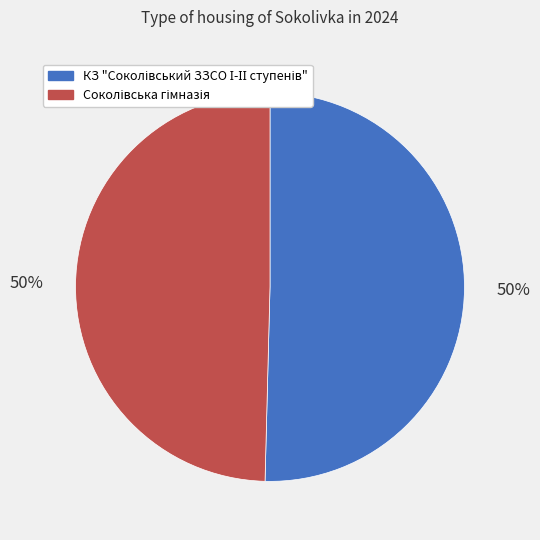

The КЗ "Соколівський ЗЗСО І-ІІ ступенів" slice represents 36% of the pie. True or false?

False